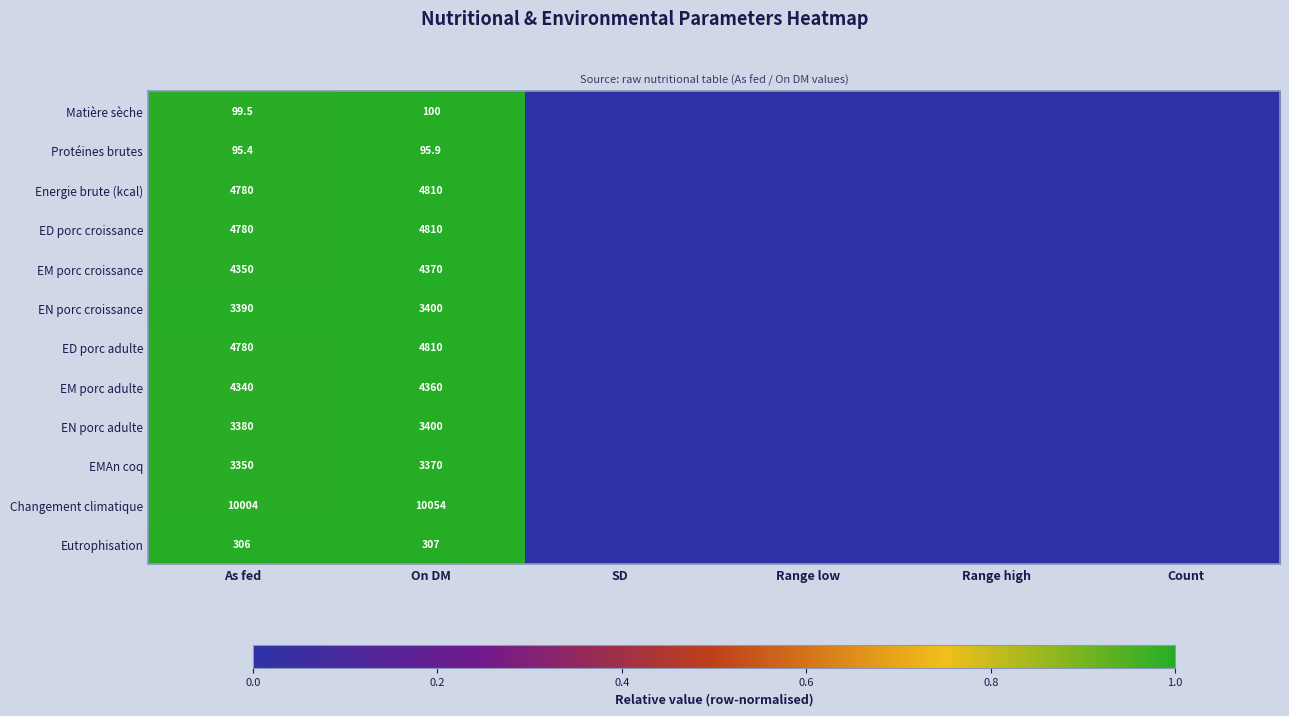

What is the total value across all series at As fed?

43654.9